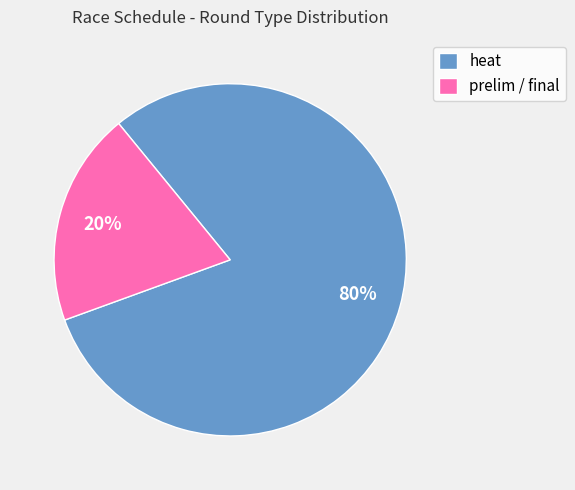

To the nearest percent, what is the combined percentage of heat and prelim / final?

100%